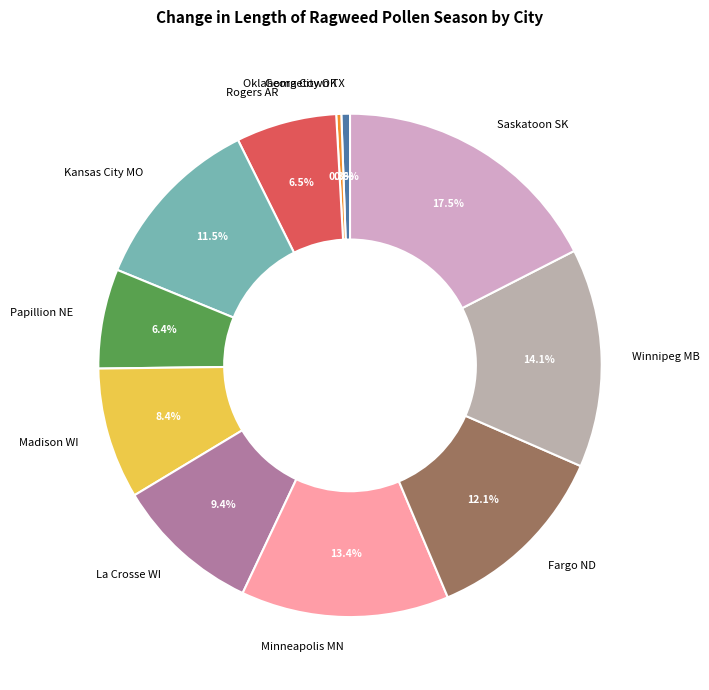

Count the number of slices in the pie.

11